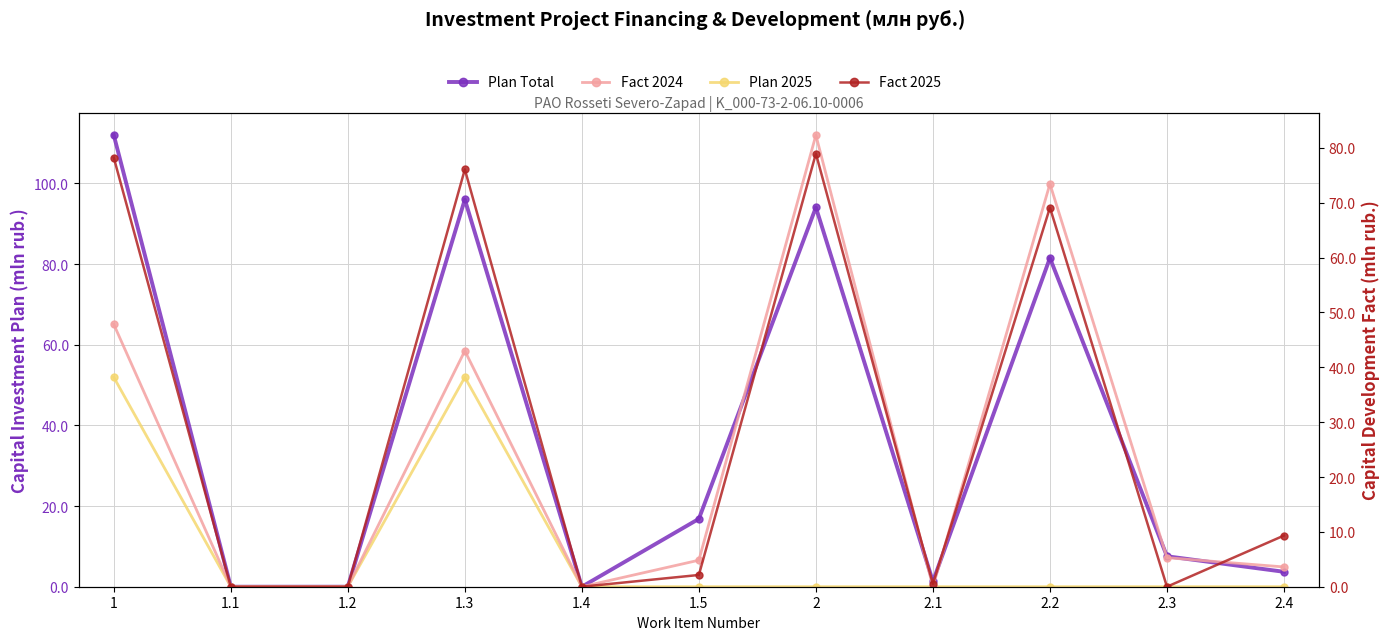

Where is the first local maximum for Plan 2025?

1.3